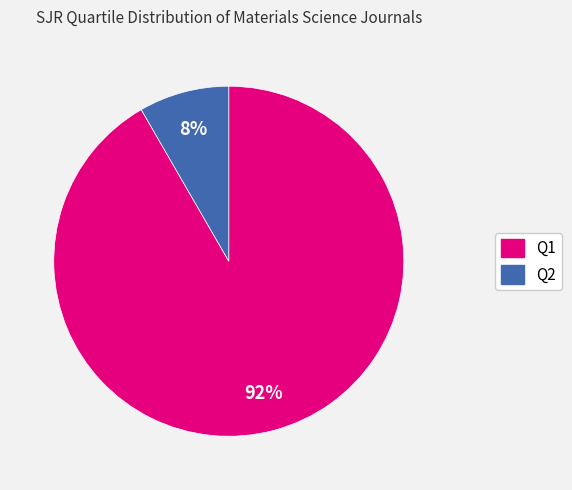

Which has a higher value, Q1 or Q2?

Q1